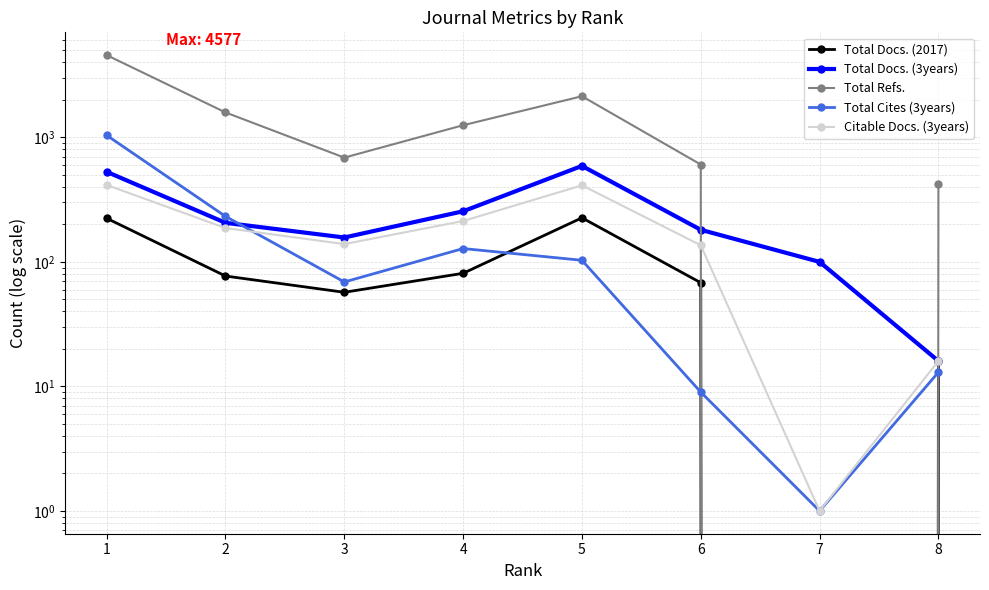

What is the difference between the maximum and minimum values in the Total Docs. (3years) series?

574